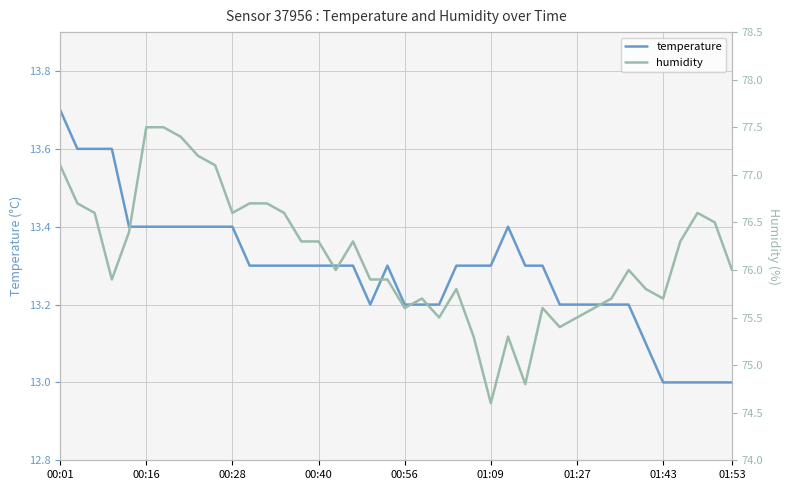

Reading left to right, extract all data points from this chart.

temperature: 13.7	13.6	13.6	13.6	13.4	13.4	13.4	13.4	13.4	13.4	13.4	13.3	13.3	13.3	13.3	13.3	13.3	13.3	13.2	13.3	13.2	13.2	13.2	13.3	13.3	13.3	13.4	13.3	13.3	13.2	13.2	13.2	13.2	13.2	13.1	13.0	13.0	13.0	13.0	13.0
humidity: 77.1	76.7	76.6	75.9	76.4	77.5	77.5	77.4	77.2	77.1	76.6	76.7	76.7	76.6	76.3	76.3	76.0	76.3	75.9	75.9	75.6	75.7	75.5	75.8	75.3	74.6	75.3	74.8	75.6	75.4	75.5	75.6	75.7	76.0	75.8	75.7	76.3	76.6	76.5	76.0